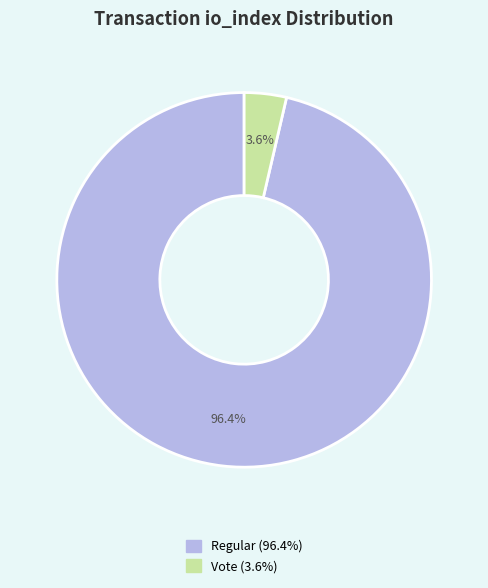

Is there a majority slice in this chart?

Yes